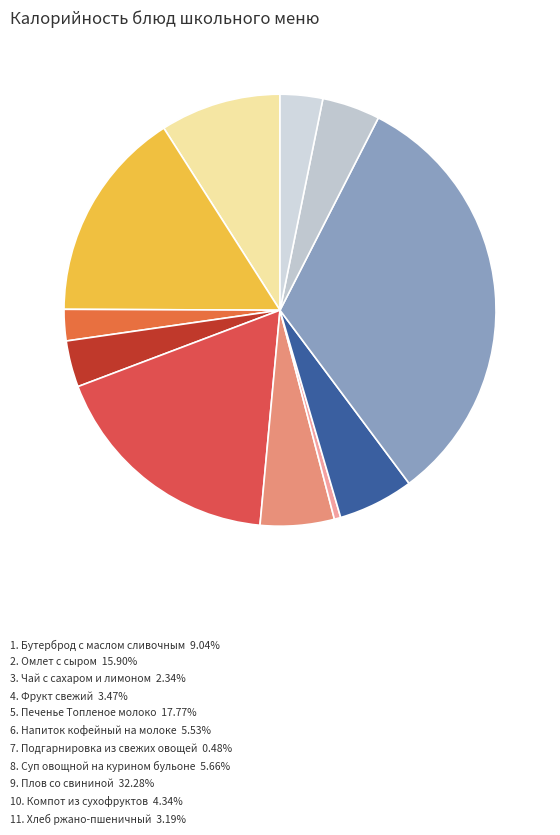

How many segments does this pie chart have?

11